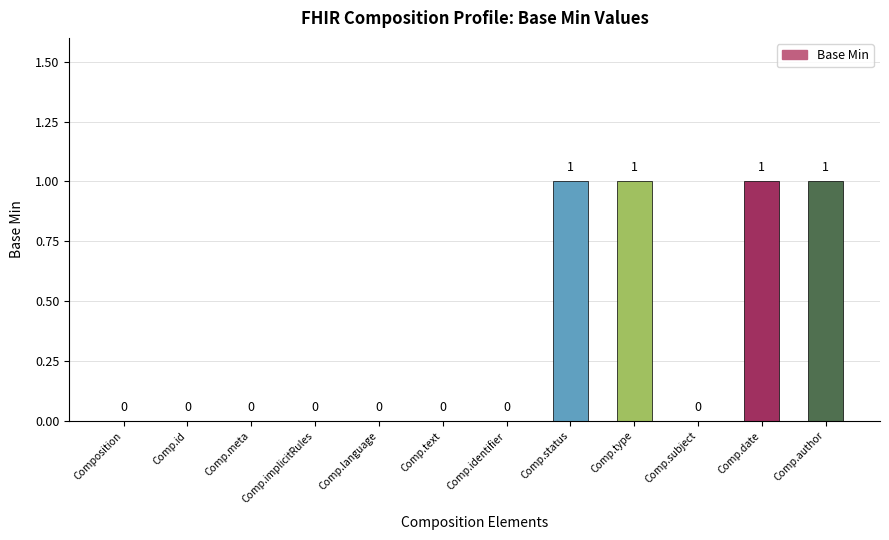

What is the difference between the values at Comp.text and Comp.author?

1